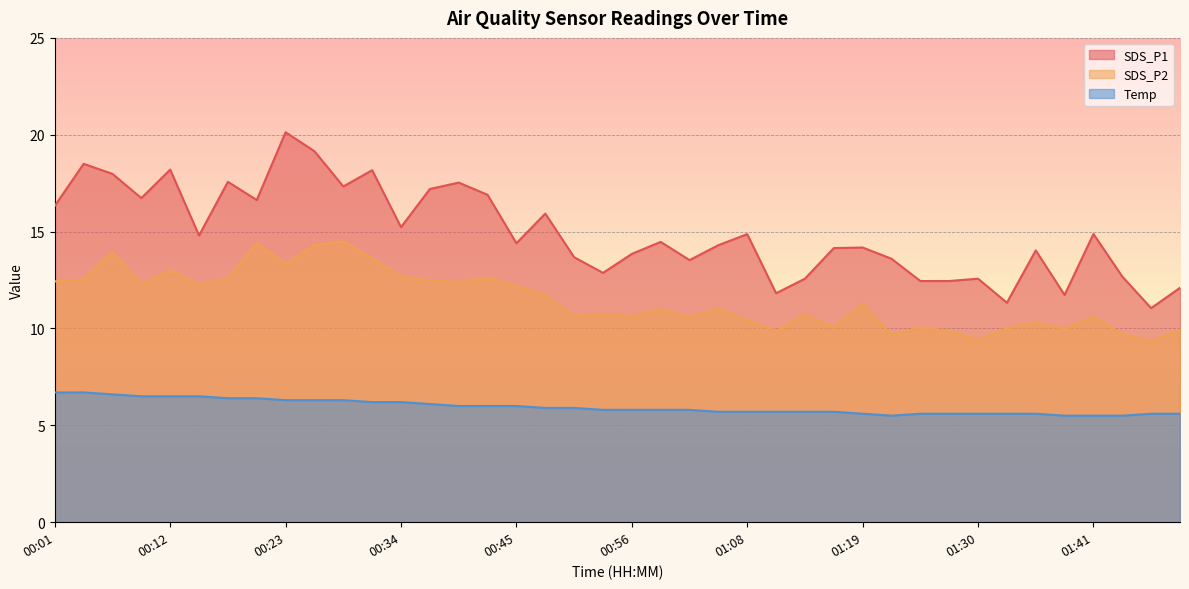

Reading left to right, list all the values displayed in this chart.

SDS_P1: 00:01=16.3	00:04=18.5	00:07=18.0	00:09=16.7	00:12=18.2	00:15=14.8	00:18=17.6	00:21=16.6	00:23=20.1	00:26=19.1	00:29=17.3	00:32=18.2	00:34=15.2	00:37=17.2	00:40=17.5	00:43=16.9	00:45=14.4	00:48=15.9	00:51=13.7	00:54=12.9	00:56=13.8	00:59=14.5	01:02=13.5	01:05=14.3	01:08=14.9	01:10=11.8	01:13=12.6	01:16=14.2	01:19=14.2	01:21=13.6	01:24=12.4	01:27=12.4	01:30=12.6	01:32=11.3	01:35=14.0	01:38=11.7	01:41=14.9	01:44=12.7	01:46=11.1	01:49=12.1
SDS_P2: 00:01=12.4	00:04=12.5	00:07=13.9	00:09=12.3	00:12=13.0	00:15=12.3	00:18=12.6	00:21=14.4	00:23=13.3	00:26=14.3	00:29=14.5	00:32=13.6	00:34=12.7	00:37=12.5	00:40=12.4	00:43=12.6	00:45=12.2	00:48=11.7	00:51=10.7	00:54=10.8	00:56=10.6	00:59=11.0	01:02=10.6	01:05=11.0	01:08=10.4	01:10=9.9	01:13=10.7	01:16=10.1	01:19=11.3	01:21=9.7	01:24=10.1	01:27=9.9	01:30=9.4	01:32=10.0	01:35=10.3	01:38=10.0	01:41=10.6	01:44=9.7	01:46=9.3	01:49=9.9
Temp: 00:01=6.7	00:04=6.7	00:07=6.6	00:09=6.5	00:12=6.5	00:15=6.5	00:18=6.4	00:21=6.4	00:23=6.3	00:26=6.3	00:29=6.3	00:32=6.2	00:34=6.2	00:37=6.1	00:40=6.0	00:43=6.0	00:45=6.0	00:48=5.9	00:51=5.9	00:54=5.8	00:56=5.8	00:59=5.8	01:02=5.8	01:05=5.7	01:08=5.7	01:10=5.7	01:13=5.7	01:16=5.7	01:19=5.6	01:21=5.5	01:24=5.6	01:27=5.6	01:30=5.6	01:32=5.6	01:35=5.6	01:38=5.5	01:41=5.5	01:44=5.5	01:46=5.6	01:49=5.6